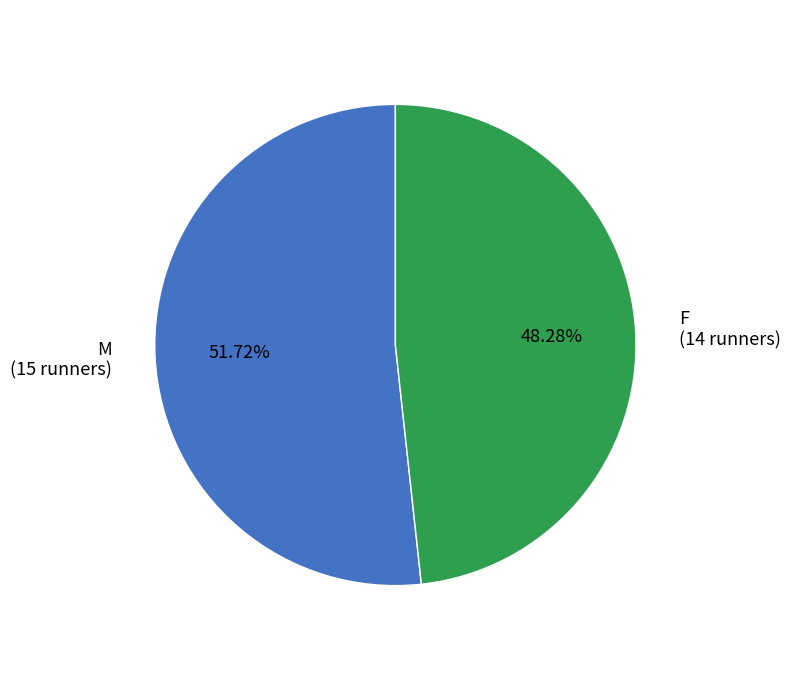

Is M the majority of the pie?

Yes